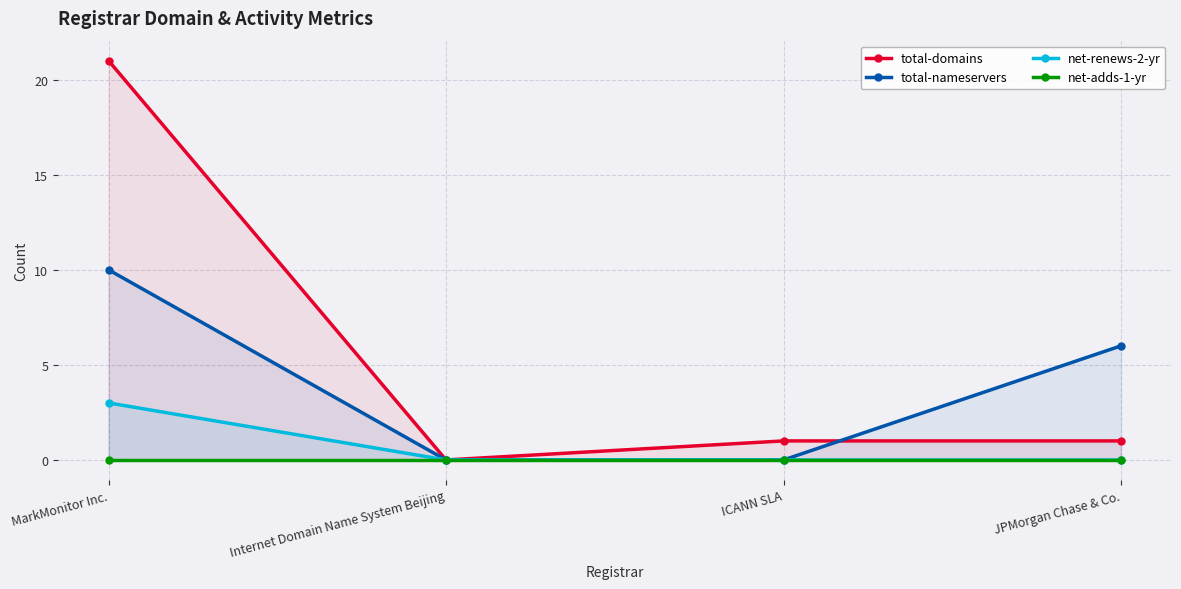

True or false: net-renews-2-yr and net-adds-1-yr intersect in this chart.

False